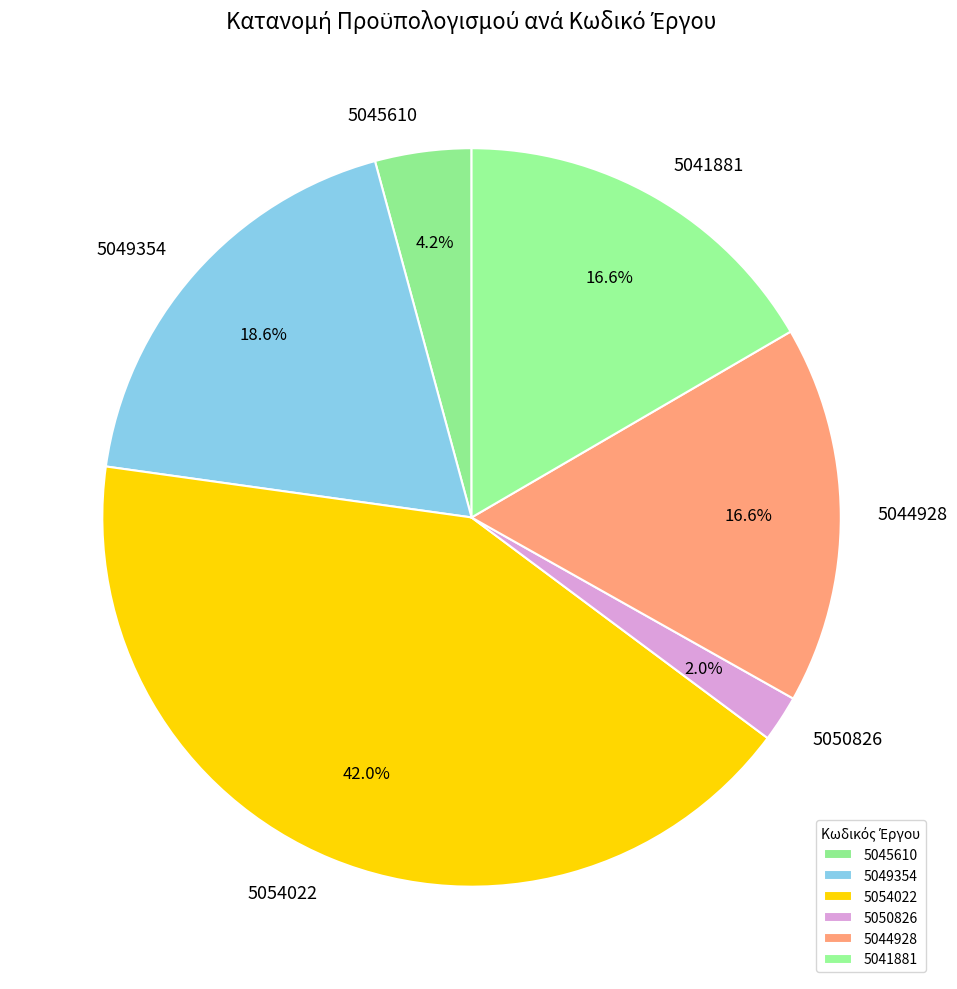

Approximately how many times larger is the value at 5045610 compared to 5050826?

2.1